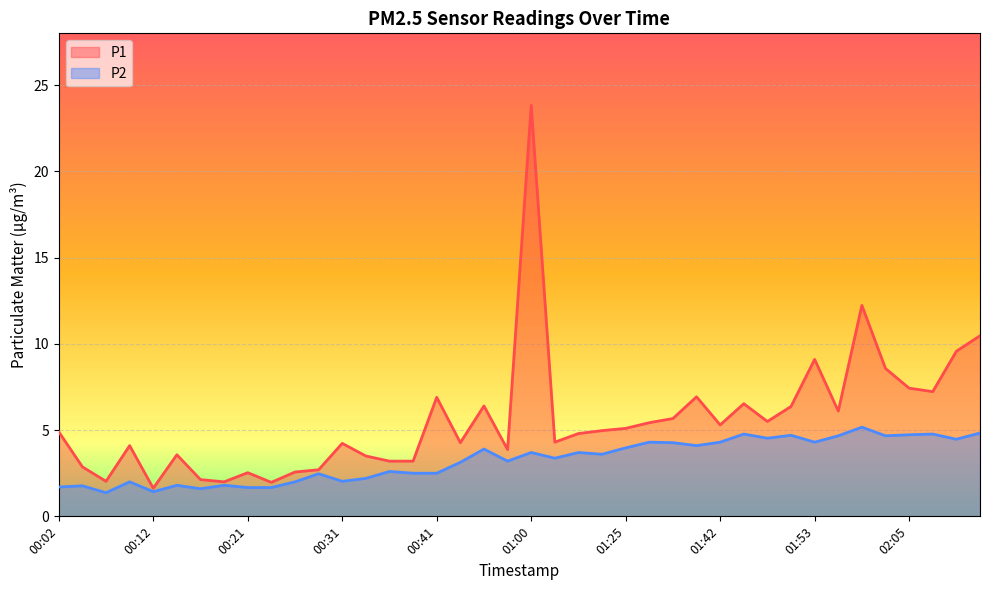

List the series in order of their peak value, lowest first.

P2, P1